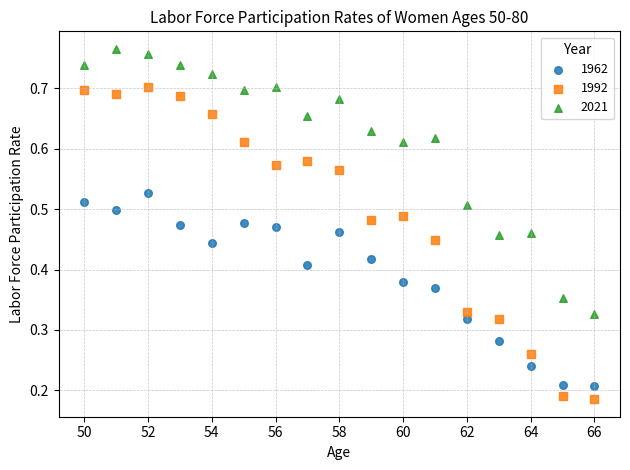

Which series contains the highest Y value?

2021